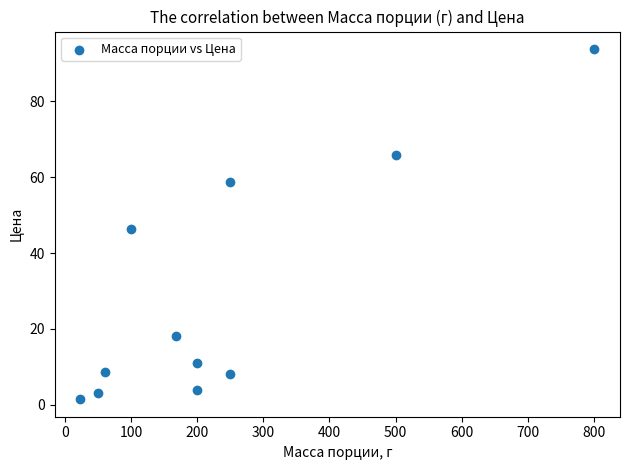

What is the average Y value?

29.0